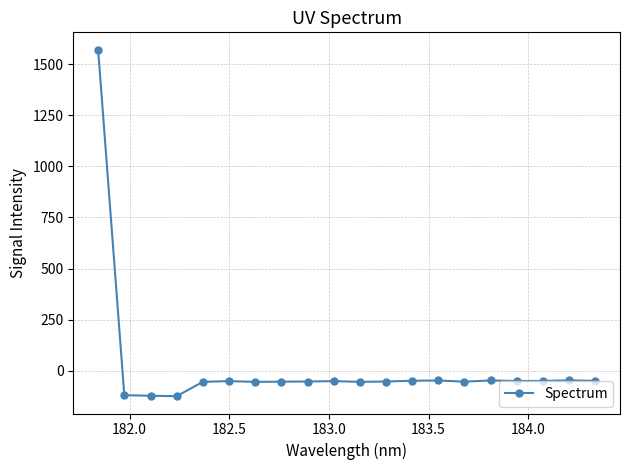

What is the minimum value shown in the chart?

-125.7